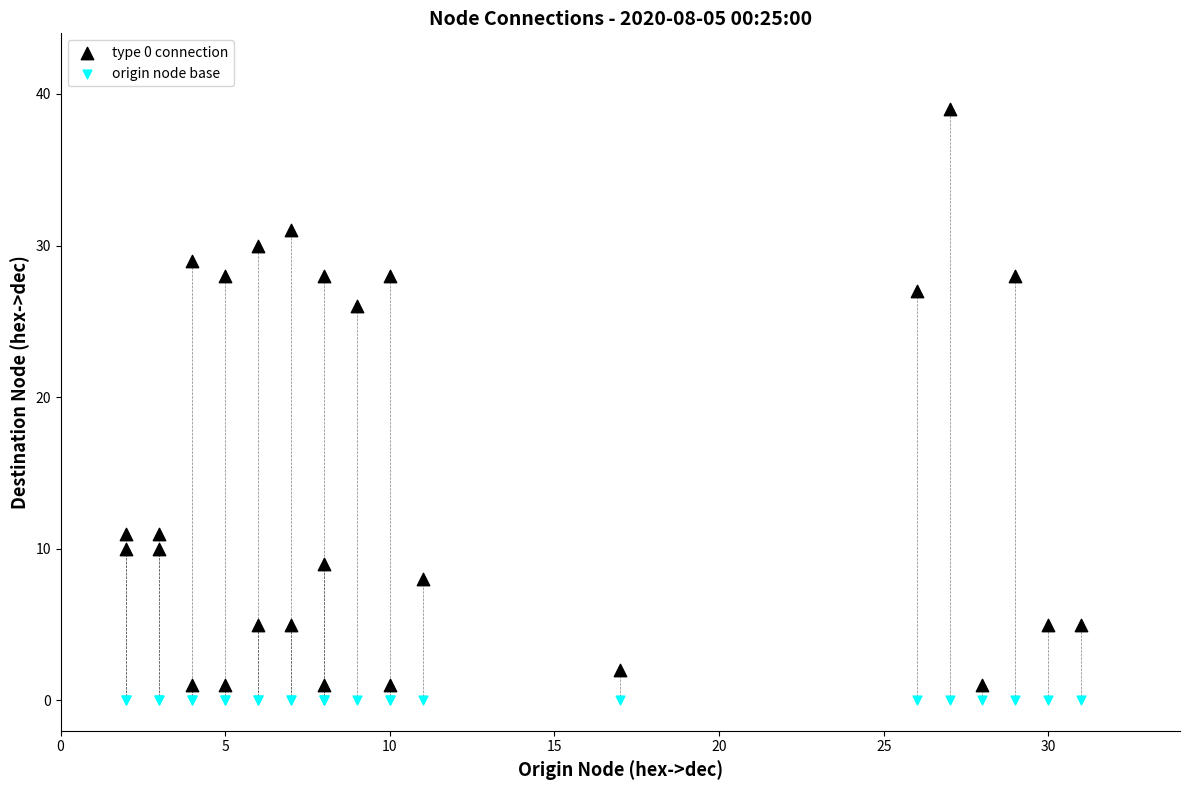

Which series reaches the maximum Y coordinate?

type 0 connection